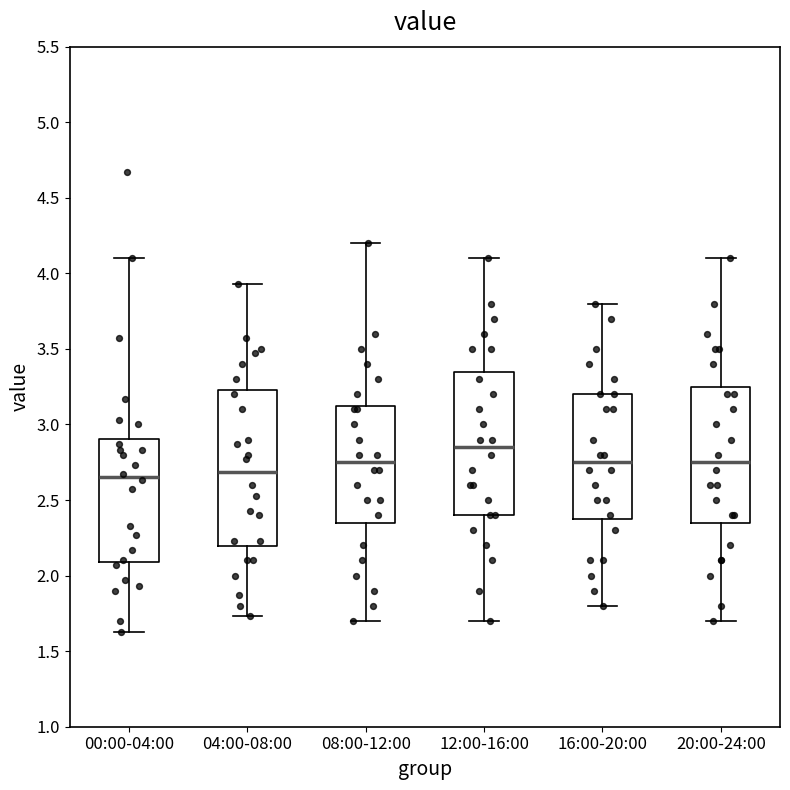

Which box is the tallest, from its lower edge to its upper edge?

04:00-08:00